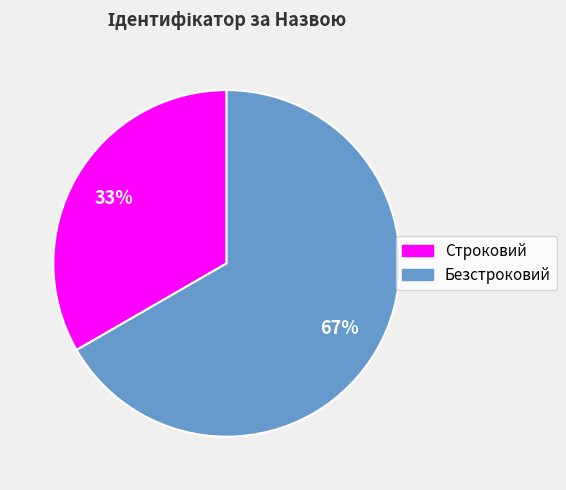

What is the ratio of the value at Безстроковий to the value at Строковий?

2.0